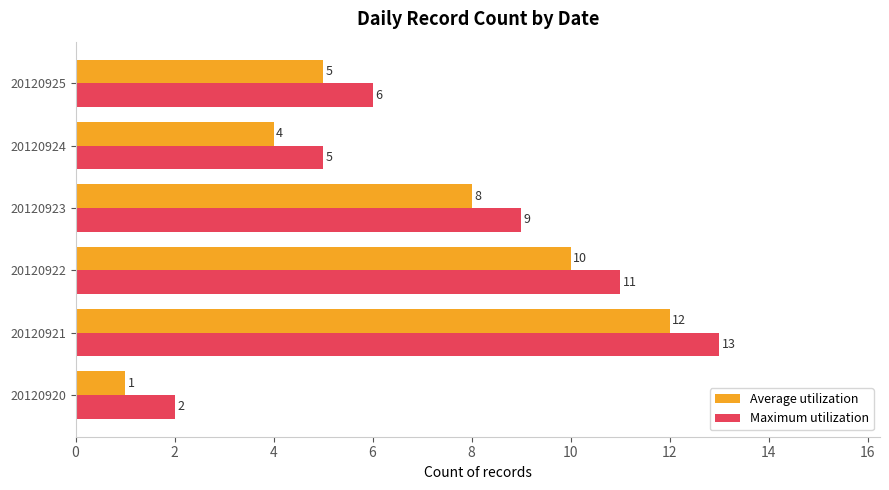

List the series in order of their overall mean, lowest first.

Average utilization, Maximum utilization